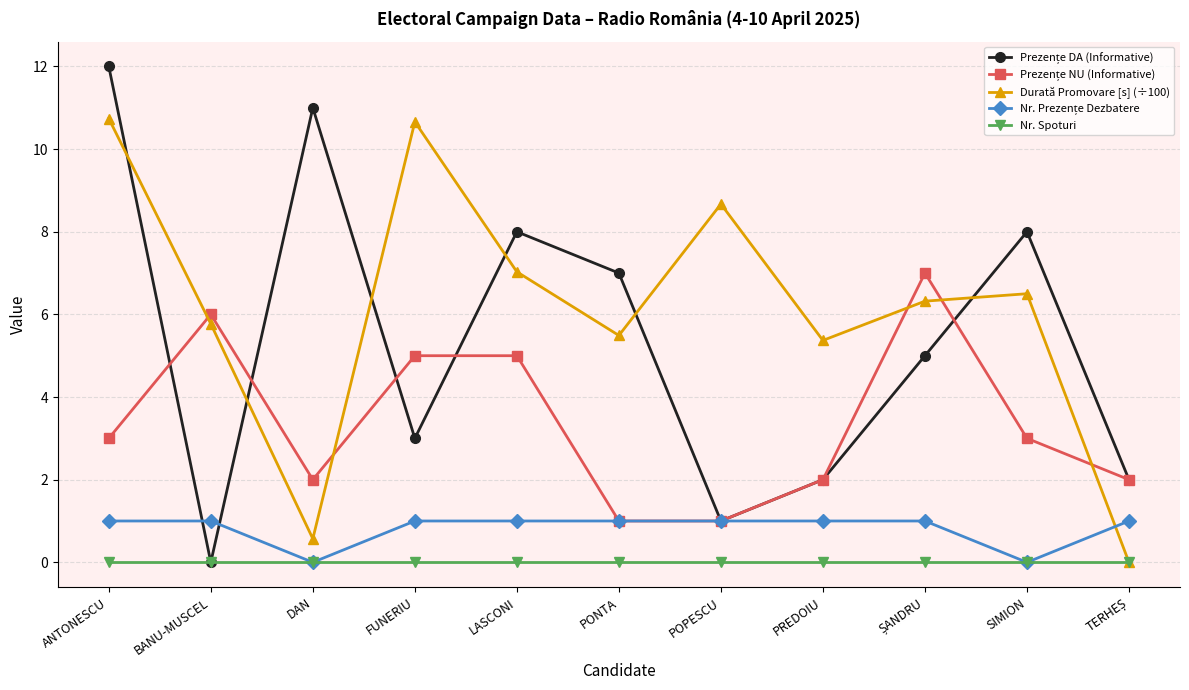

Where is Durată Promovare [s] (÷100) nearest to the value 5?

PREDOIU